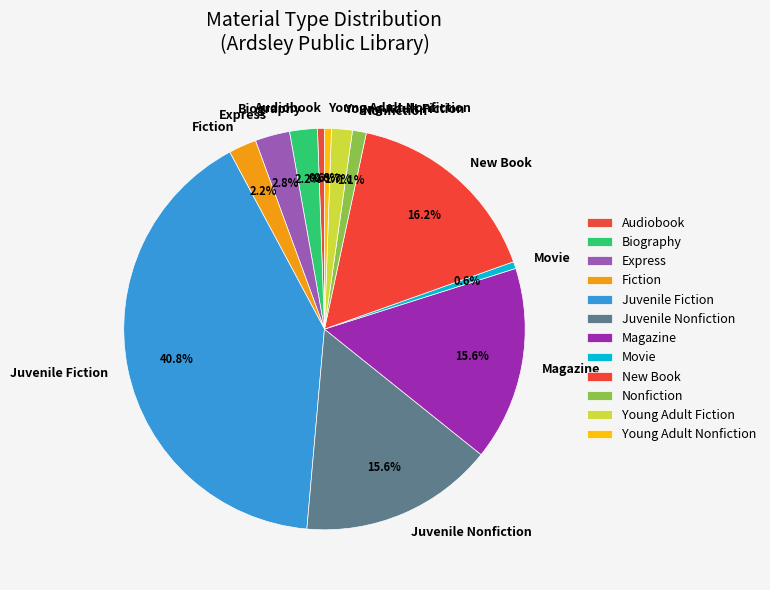

Which slice is the largest?

Juvenile Fiction